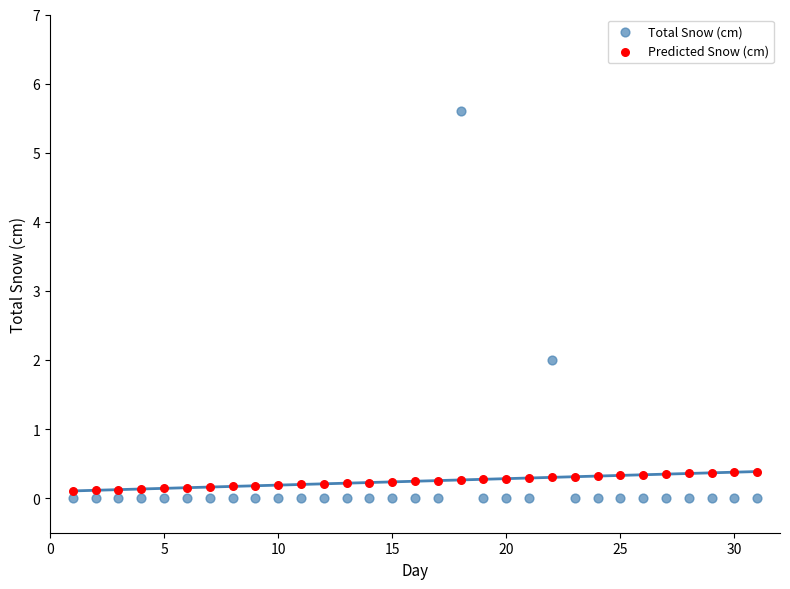

Which series has the widest spread of Y values?

Total Snow (cm)